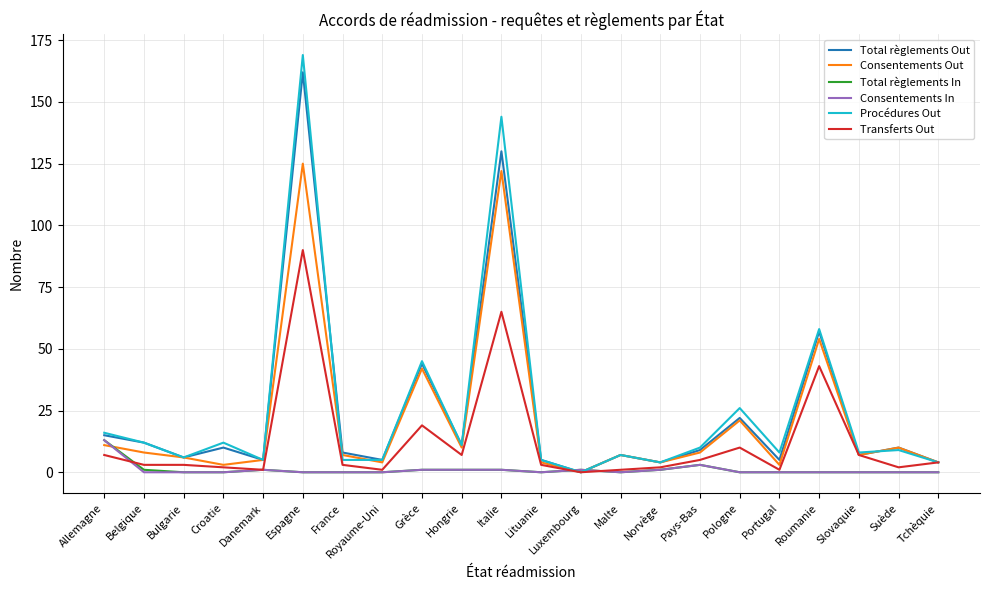

At which category is the sum across all series the highest?

Espagne